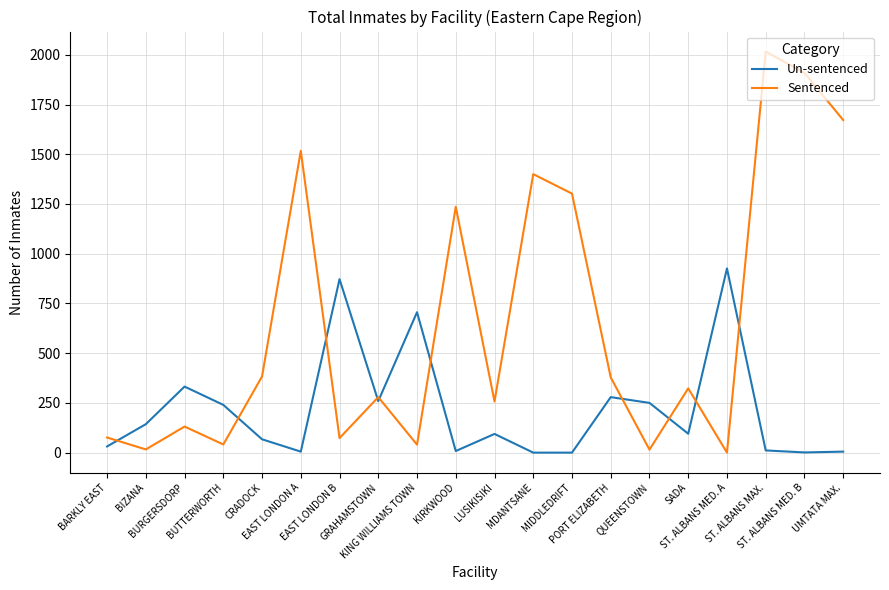

Rank the series at UMTATA MAX. from lowest to highest value.

Un-sentenced, Sentenced